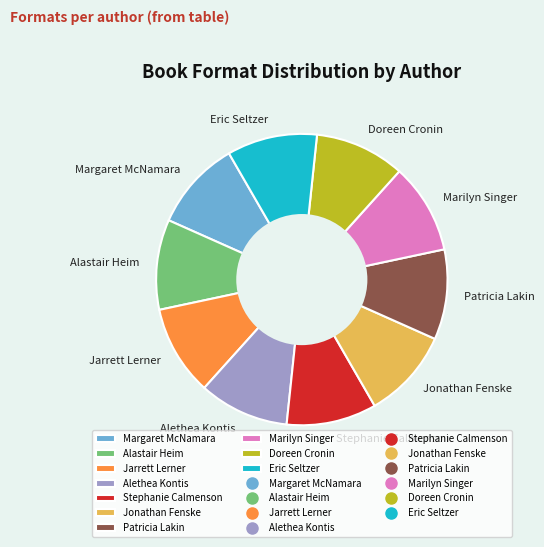

Approximately how many times larger is the value at Doreen Cronin compared to Jarrett Lerner?

1.0